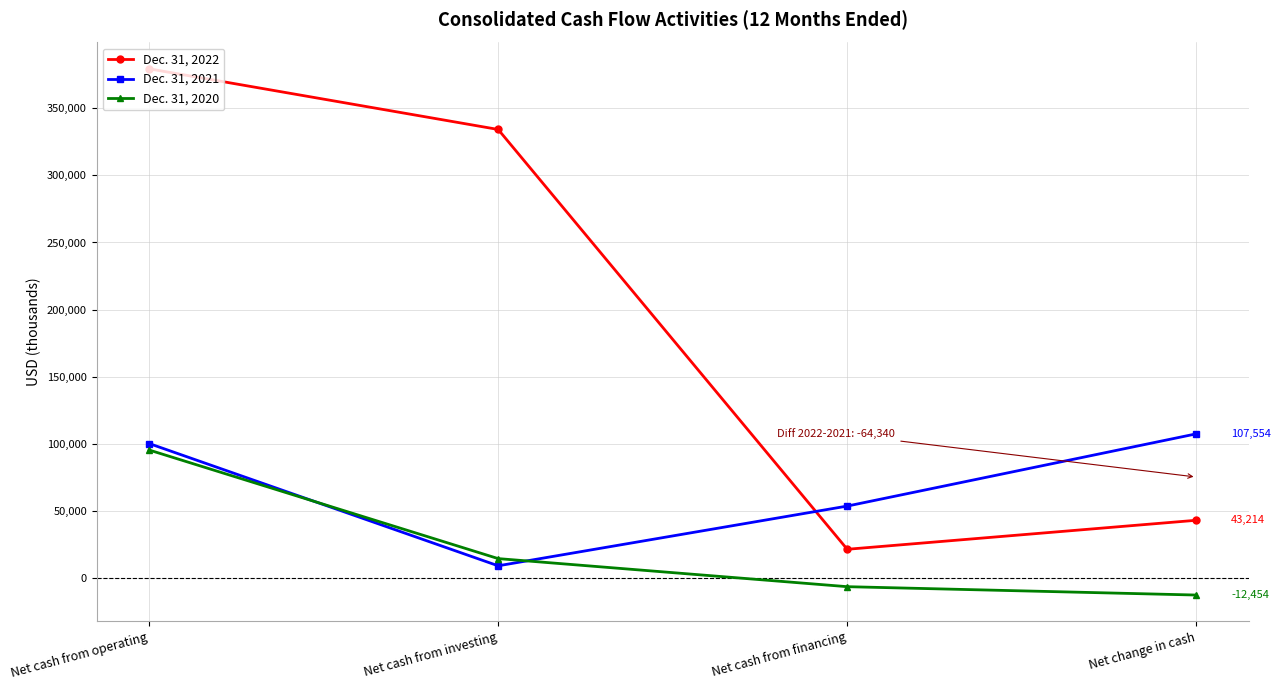

Where do Dec. 31, 2022 and Dec. 31, 2021 first cross each other?

Net cash from investing and Net cash from financing